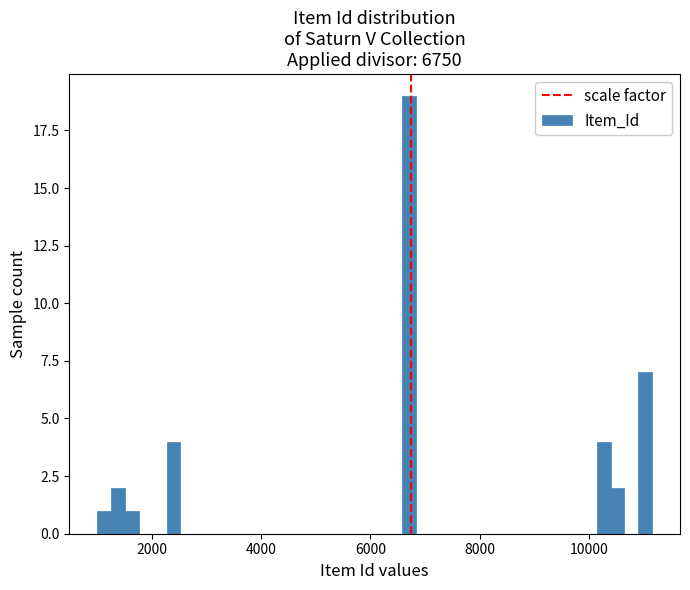

Around what value on the x-axis is the tallest bar? Give the approximate position of its centre, as read against the axis.

6800